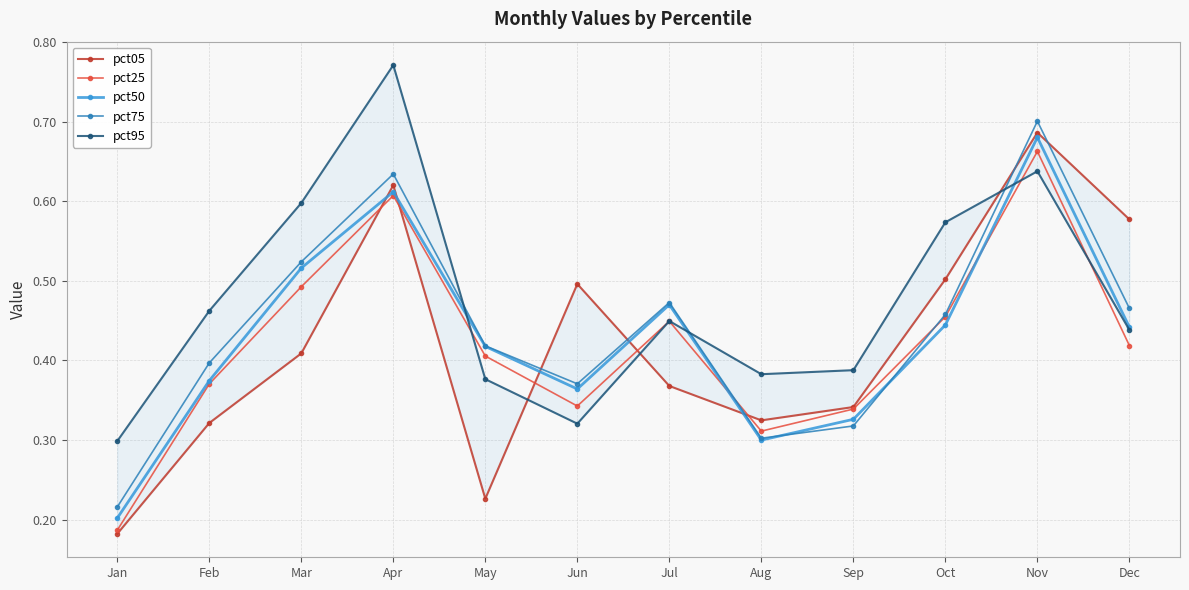

Reading left to right, extract all data points from this chart.

pct05: 0.2	0.3	0.4	0.6	0.2	0.5	0.4	0.3	0.3	0.5	0.7	0.6
pct25: 0.2	0.4	0.5	0.6	0.4	0.3	0.4	0.3	0.3	0.5	0.7	0.4
pct50: 0.2	0.4	0.5	0.6	0.4	0.4	0.5	0.3	0.3	0.4	0.7	0.4
pct75: 0.2	0.4	0.5	0.6	0.4	0.4	0.5	0.3	0.3	0.5	0.7	0.5
pct95: 0.3	0.5	0.6	0.8	0.4	0.3	0.4	0.4	0.4	0.6	0.6	0.4